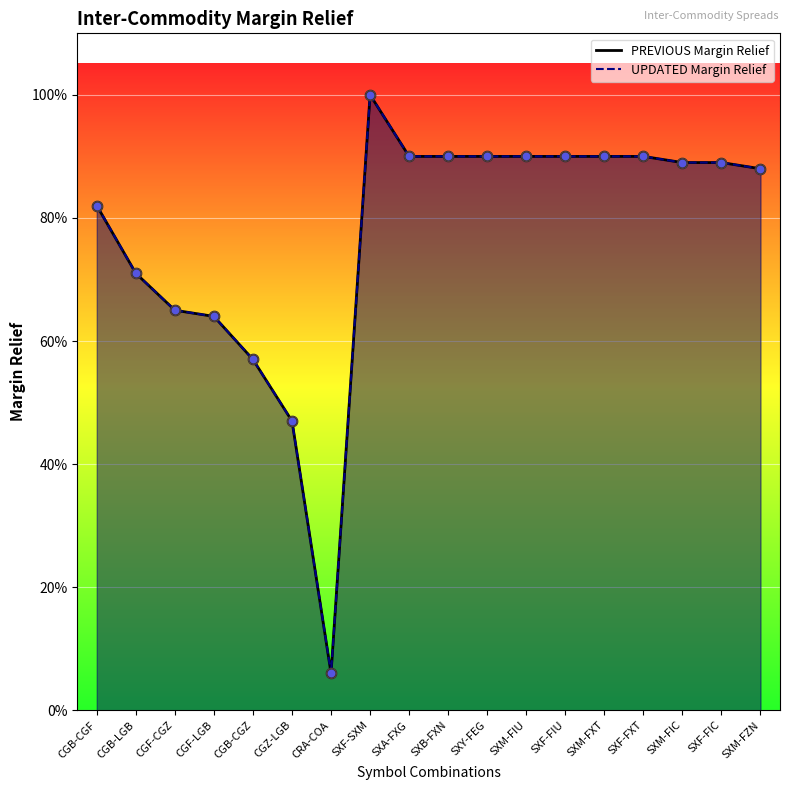

Which series has the largest total across all categories?

PREVIOUS Margin Relief